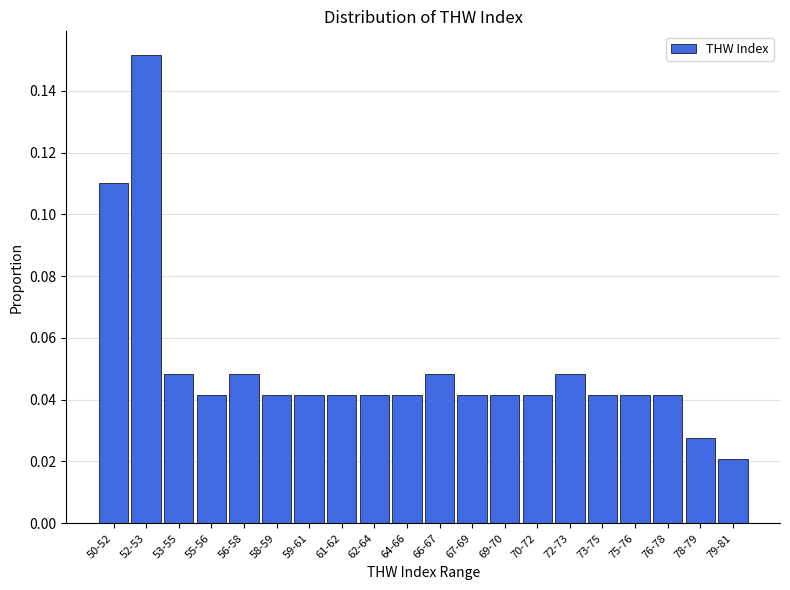

At which category does the chart reach its peak across all series?

52-53